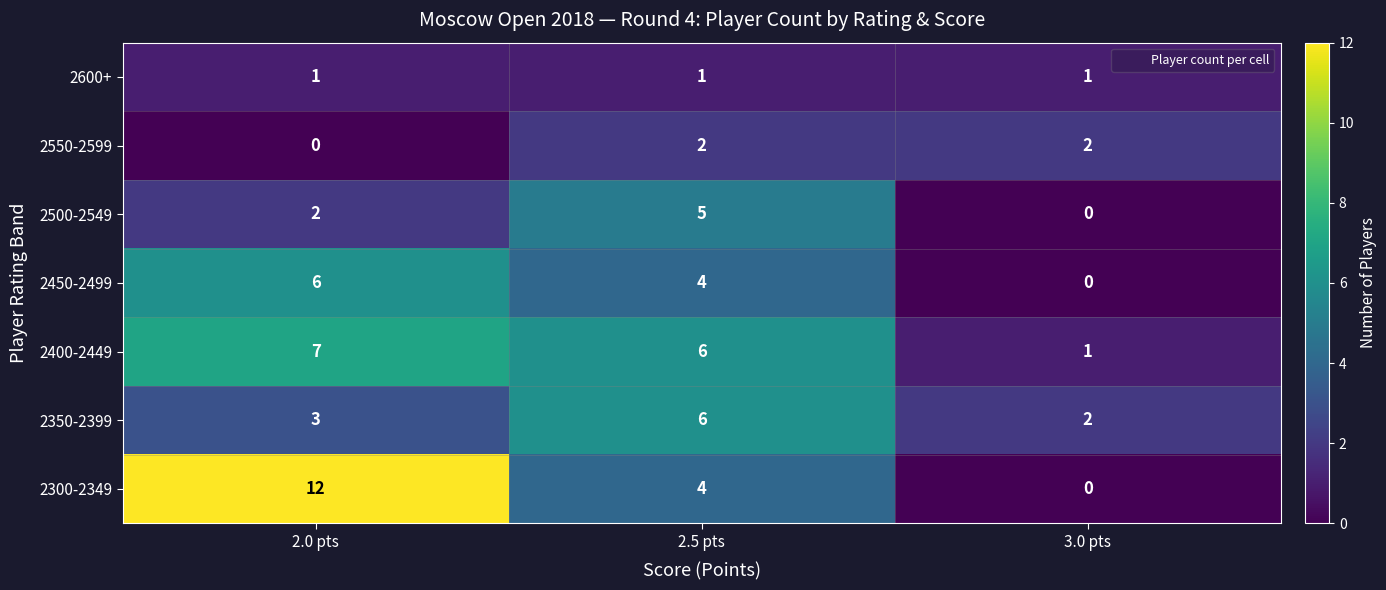

What is the difference between the maximum and second lowest values in the 2300-2349 series?

8